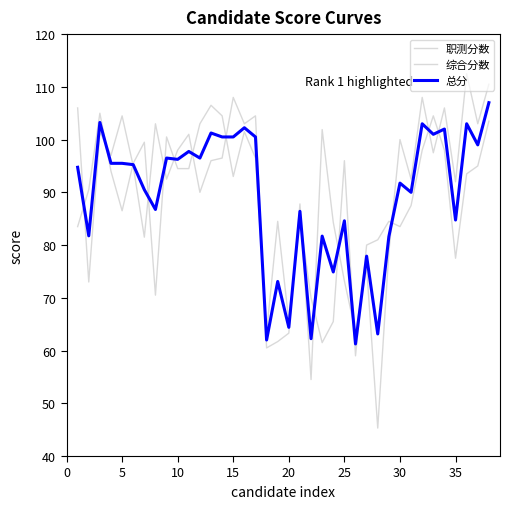

Does the chart display data point markers on the line(s)?

No